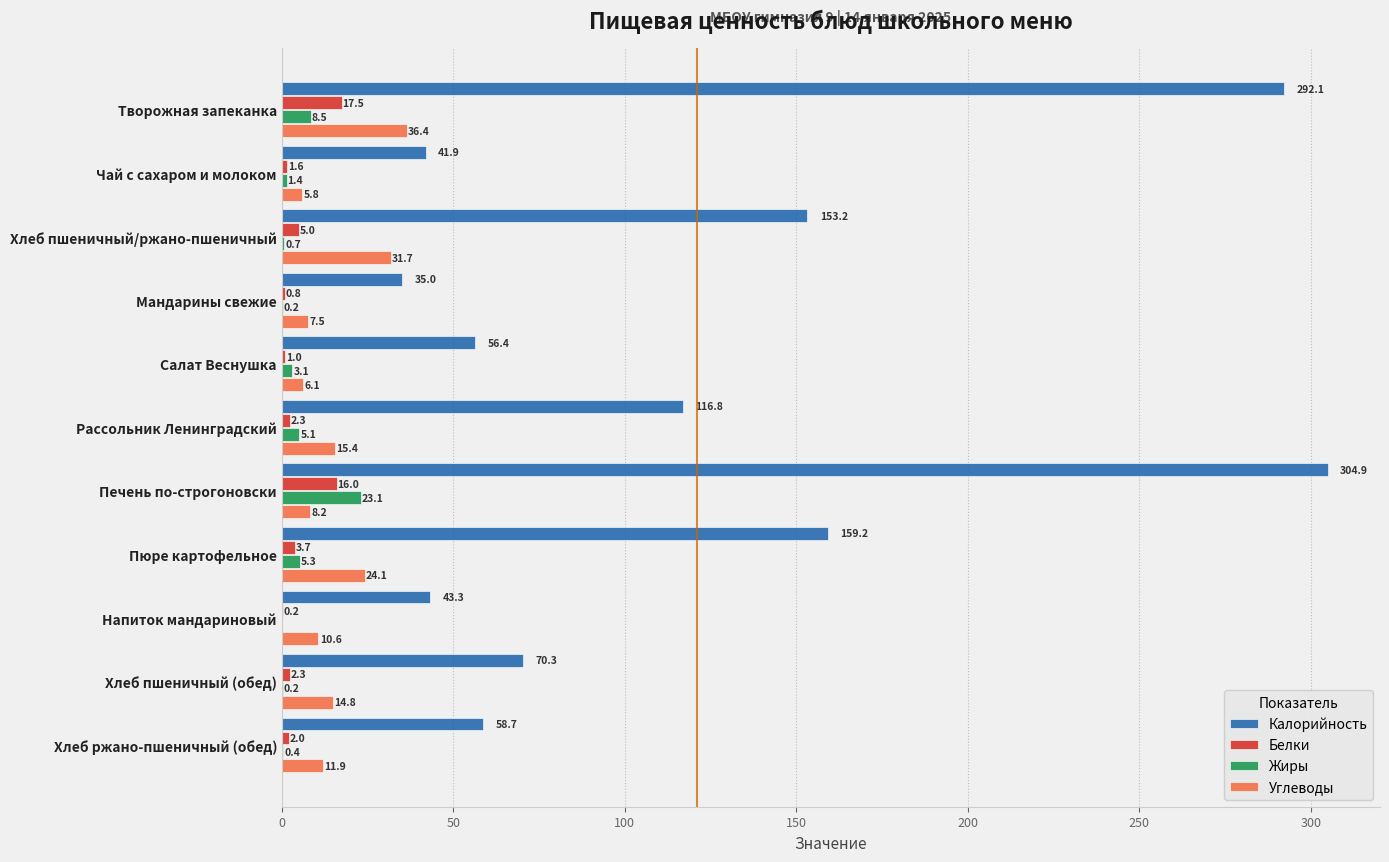

What is the total value across all series at Печень по-строгоновски?

352.2